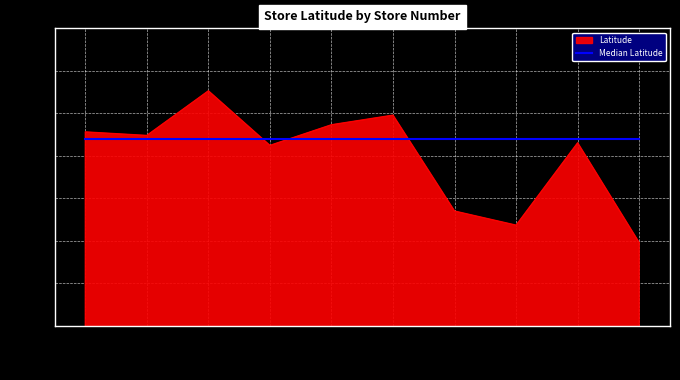

Between 1495 and 3225, which series saw the biggest shift?

Latitude